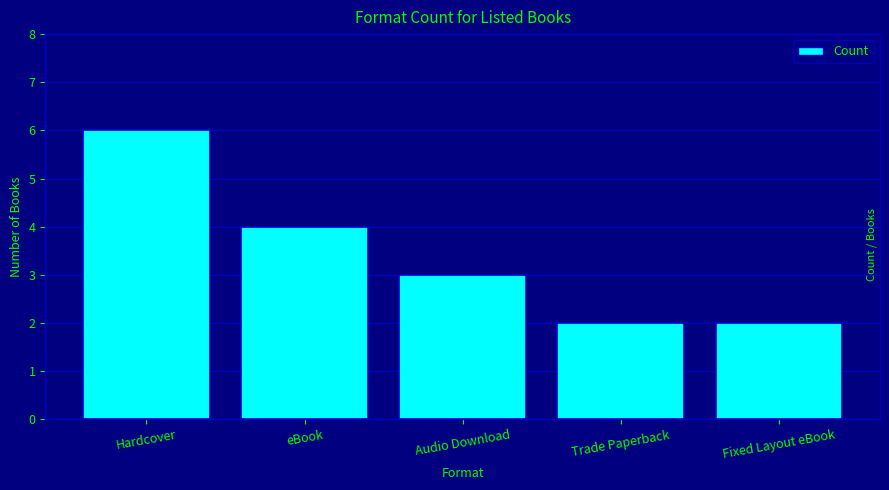

Are the bars grouped side by side (vs. stacked)?

No